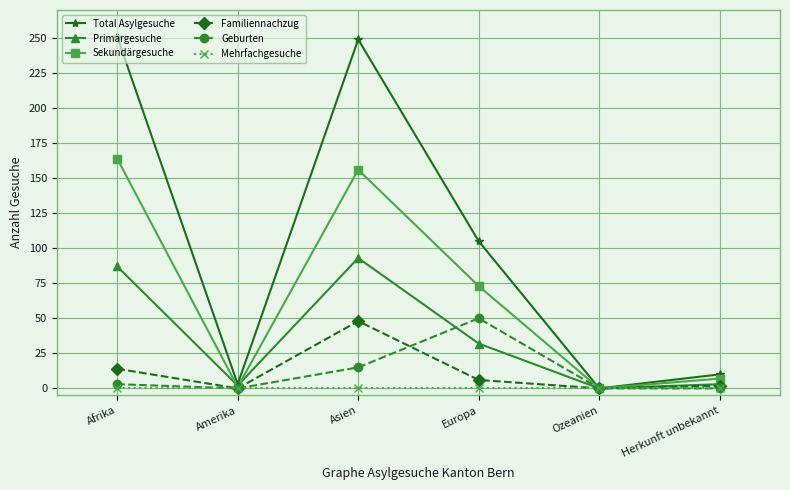

What is the label of the 6th point from the left?

Herkunft unbekannt